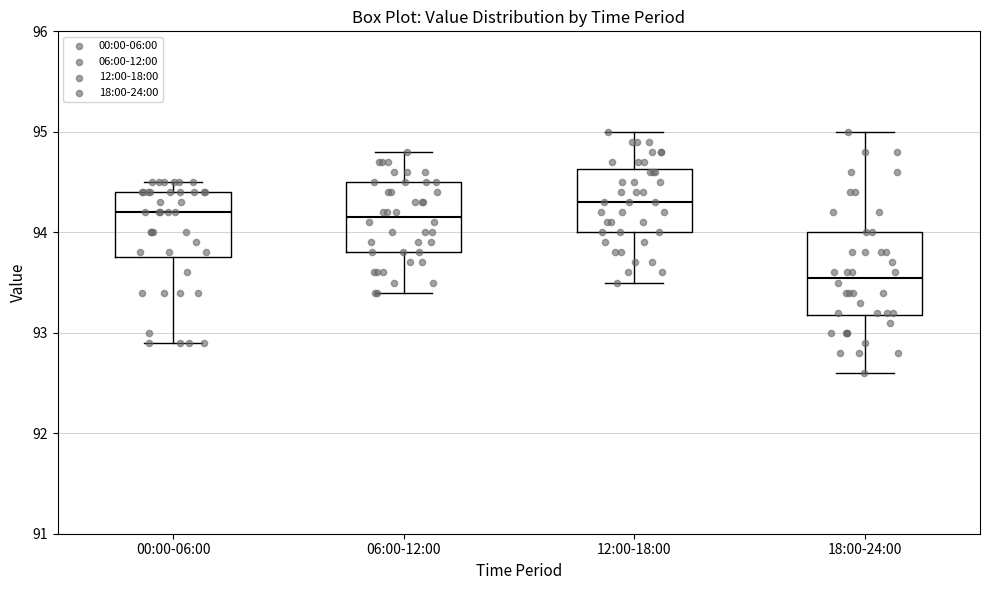

Comparing the boxes themselves (not the whiskers), which one is the tallest?

18:00-24:00